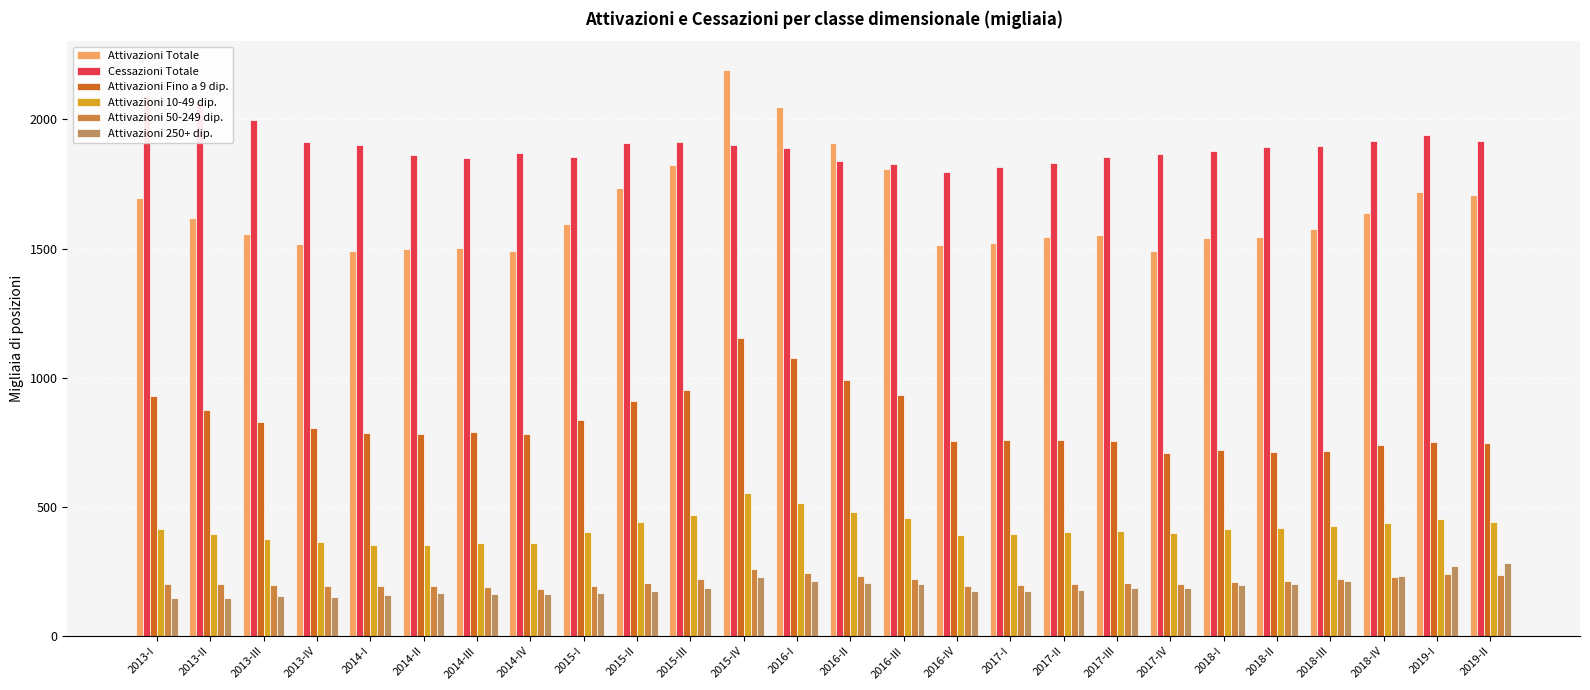

Is it true that Attivazioni Totale equals 1490 at 2014-IV?

True